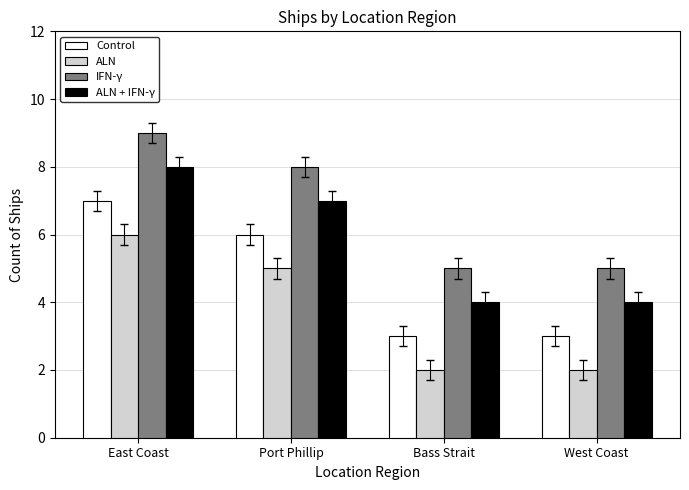

What position from the left is Port Phillip?

2